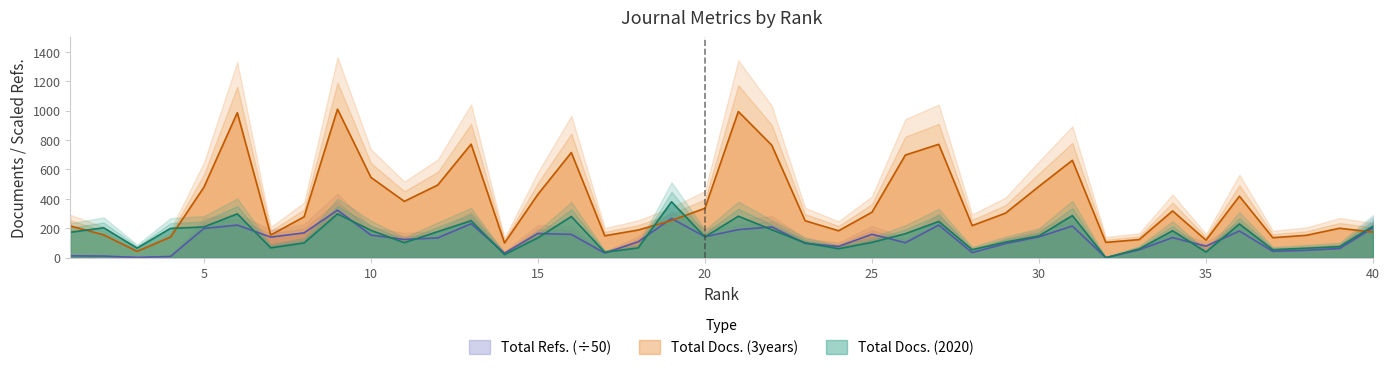

How many lines are shown in the chart?

3